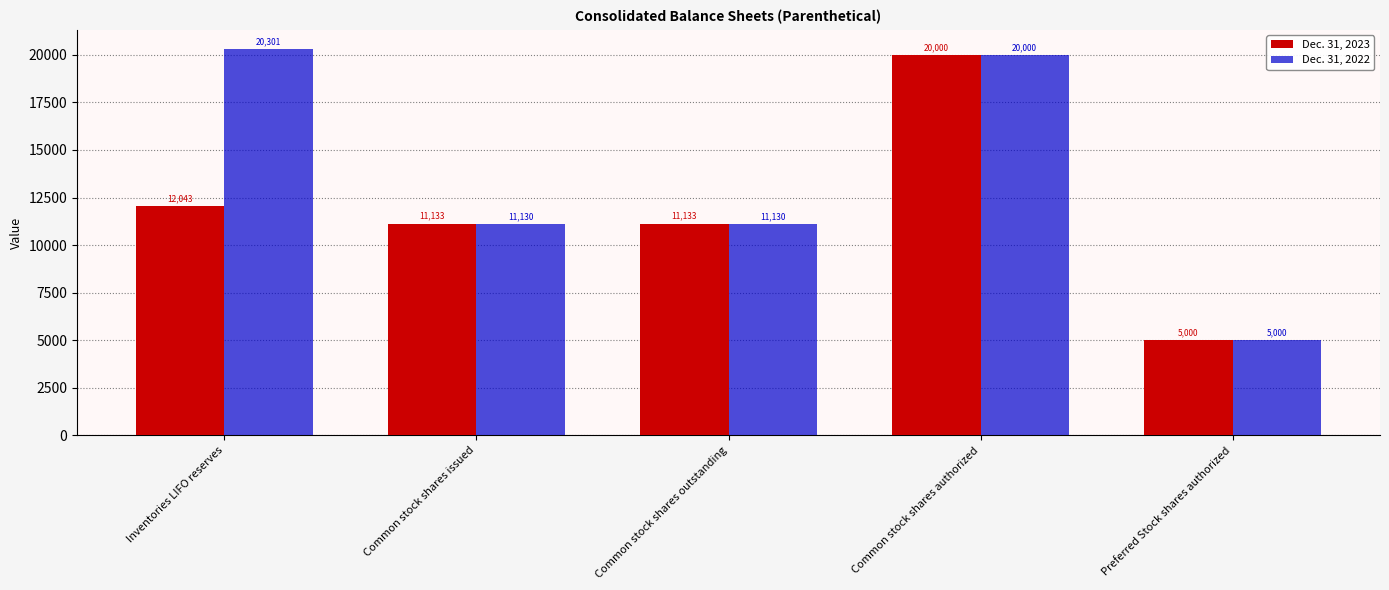

What is the total value across all series at Common stock shares outstanding?

22263